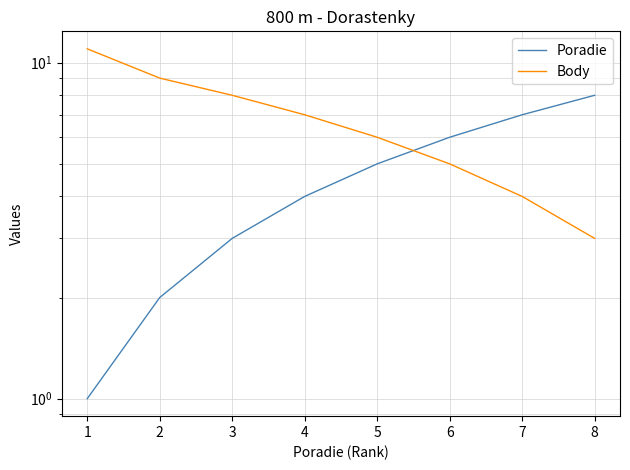

Which has a higher value, 8 or 5?

8